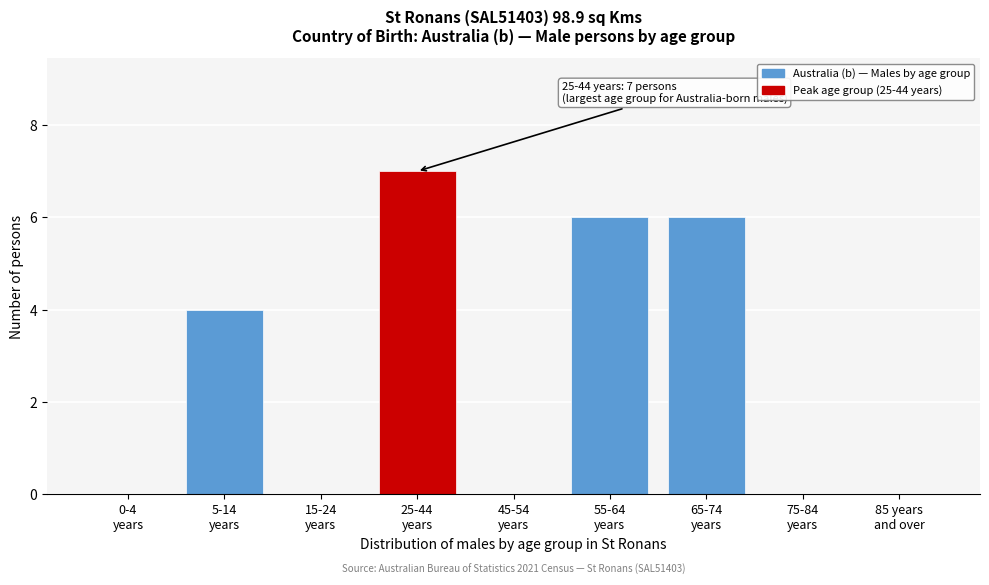

What is the sum of all values?

23